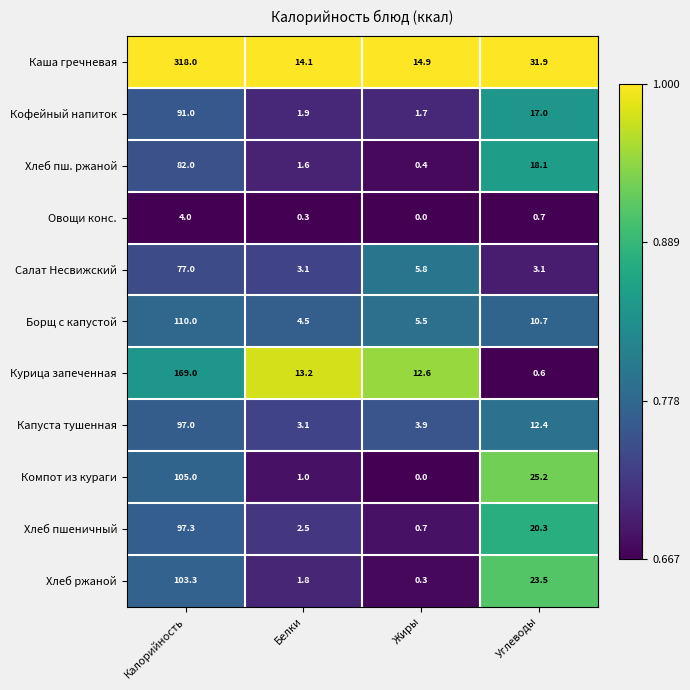

What value does the Кофейный напиток series have at Углеводы?

17.0